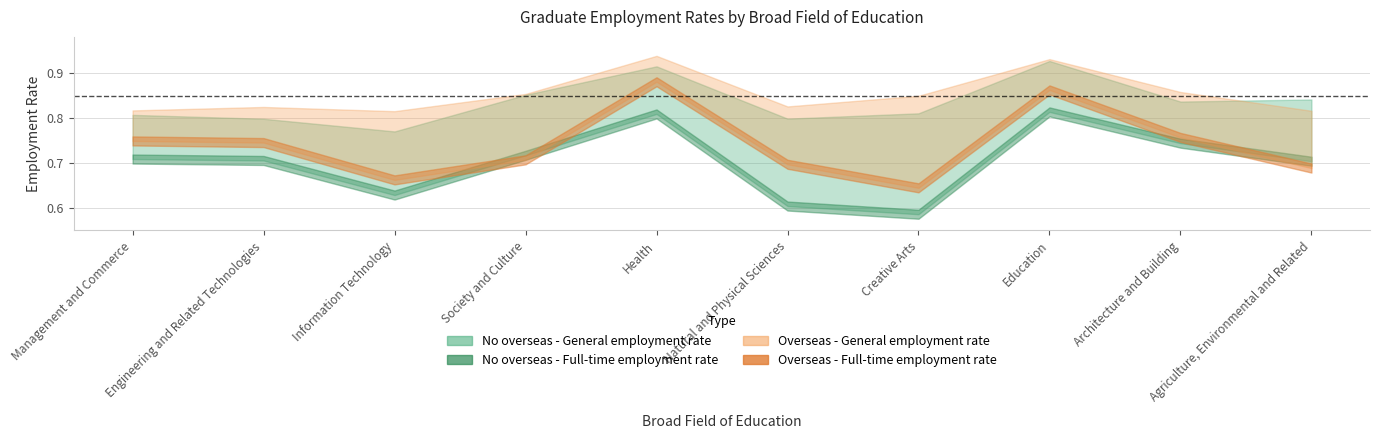

Is it true that Overseas - Full-time employment rate equals 0.3 at Engineering and Related Technologies?

False